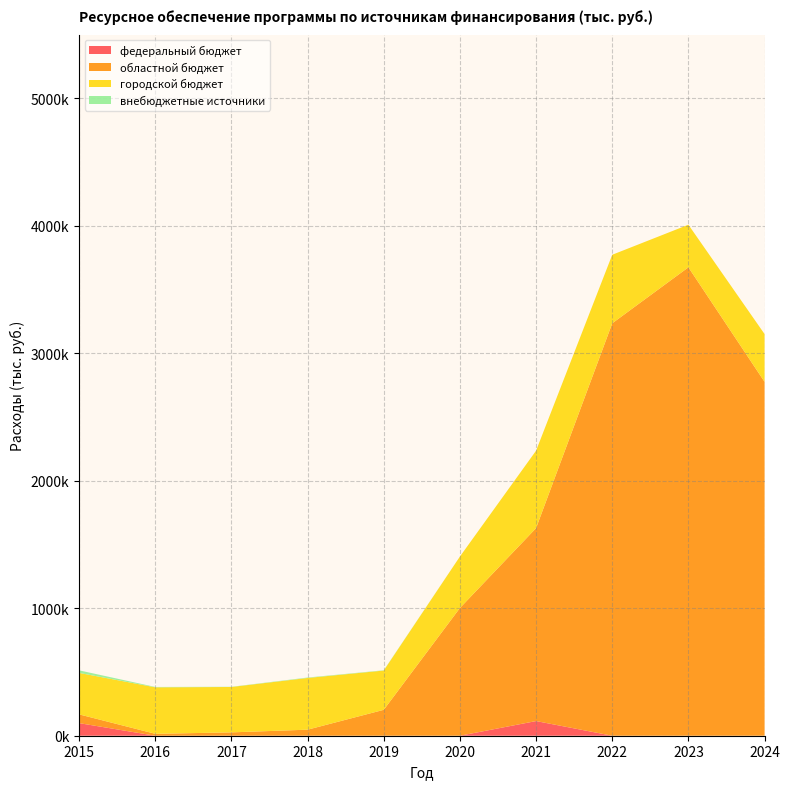

Reading left to right, list all the values displayed in this chart.

федеральный бюджет: 98793.9	0.0	0.0	0.0	0.0	0.0	115023.2	0.0	0.0	0.0
областной бюджет: 68697.6	15000.0	26276.8	47416.2	203223.4	1002052.4	1513799.9	3235677.1	3674858.0	2776434.6
городской бюджет: 325404.9	364692.8	356065.3	405742.4	308074.4	403716.9	607444.5	537777.5	334245.7	374856.6
внебюджетные источники: 20000.0	3000.0	1600.0	3453.6	2211.4	0.0	0.0	0.0	0.0	0.0